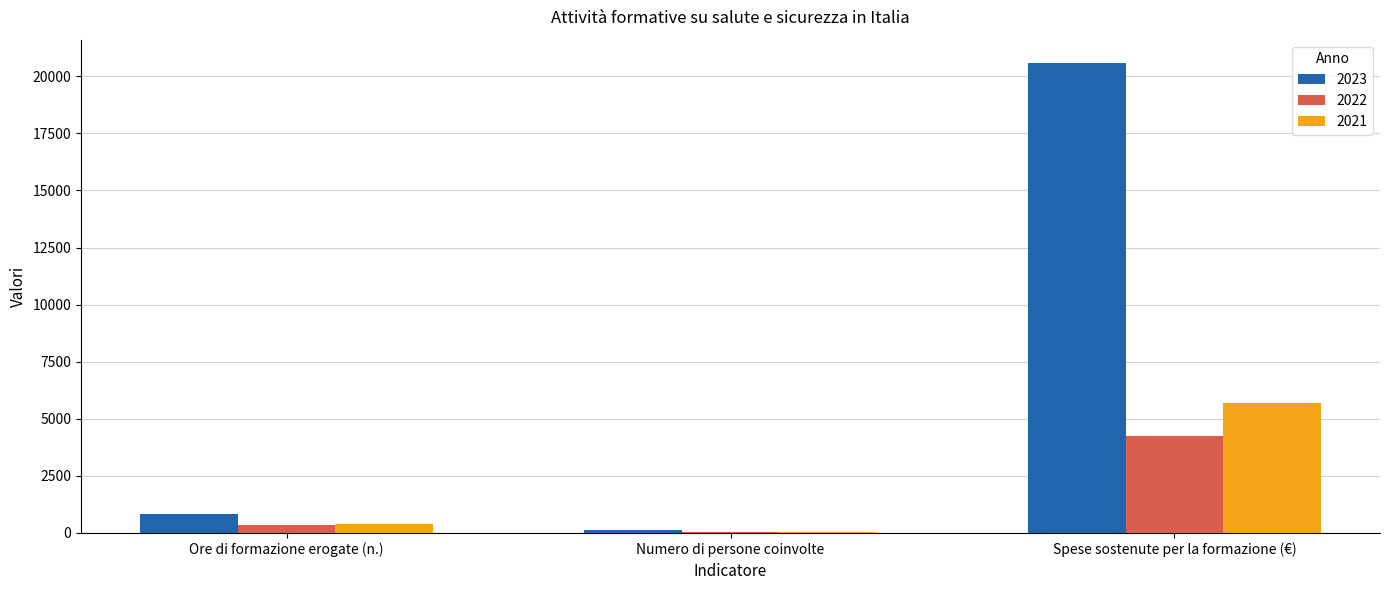

Reading left to right, extract all data points from this chart.

2023: Ore di formazione erogate (n.)=828	Numero di persone coinvolte=125	Spese sostenute per la formazione (€)=20575
2022: Ore di formazione erogate (n.)=346	Numero di persone coinvolte=26	Spese sostenute per la formazione (€)=4251
2021: Ore di formazione erogate (n.)=403	Numero di persone coinvolte=48	Spese sostenute per la formazione (€)=5704